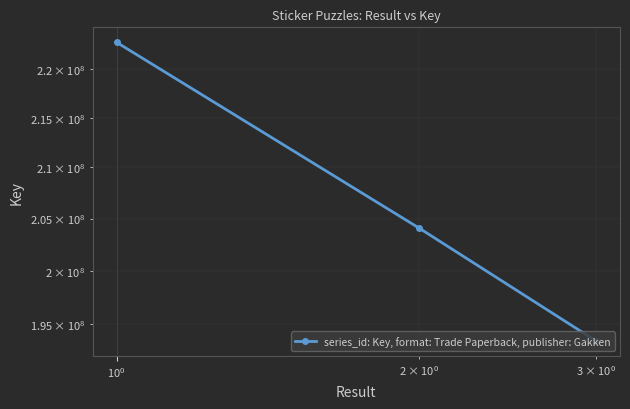

True or false: the data shows 380125835 at $\mathdefault{10^{-2}}$.

False